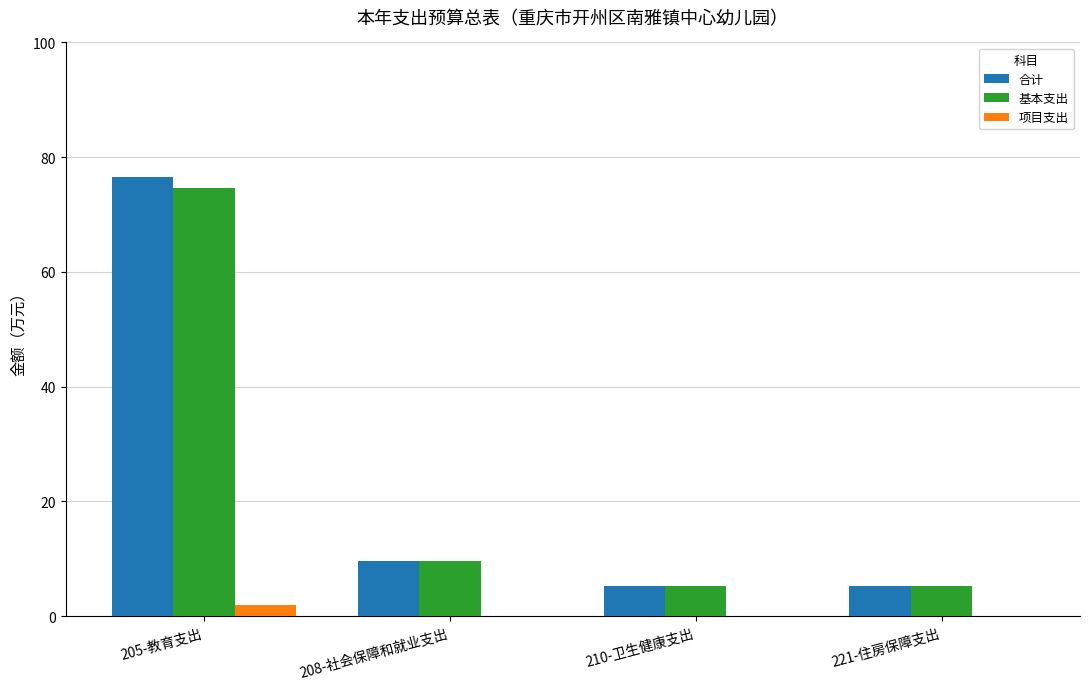

Is it true that 项目支出 equals 0.0 at 210-卫生健康支出?

True